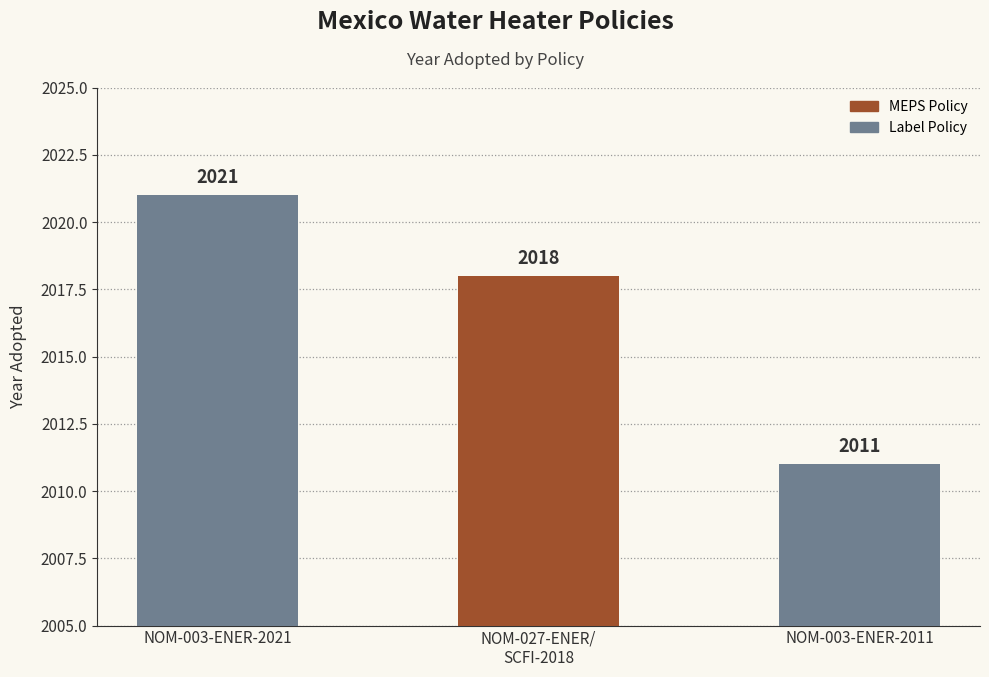

Reading left to right, what are all the values shown in this chart?

2021	2018	2011